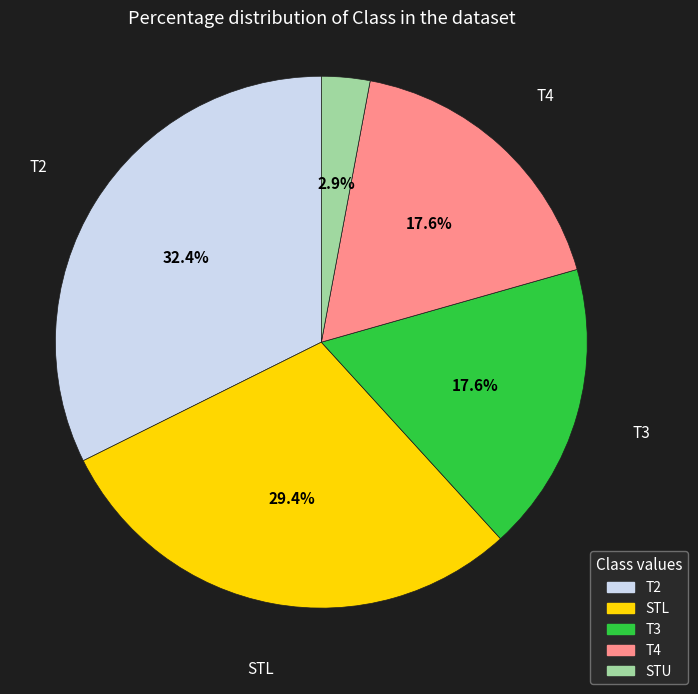

Is there any slice that represents more than half of the pie?

No